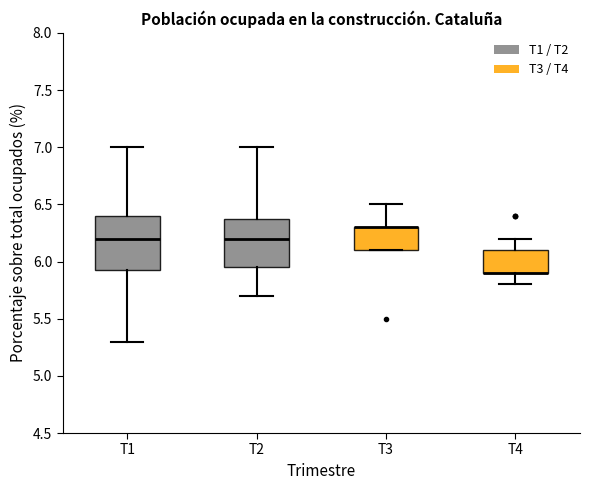

Reading left to right, transcribe this box plot: for each box, give where its median line is, the range the box spans, and where its two whiskers end, as read against the y-axis. The values are not printed on the chart, so give them approximately, as read against the axis.

T1: median 6.20, box 5.95 to 6.40, whiskers 5.30 to 7.00
T2: median 6.20, box 5.95 to 6.40, whiskers 5.70 to 7.00
T3: median 6.30 (drawn on the box's upper edge), box 6.10 to 6.30, whiskers 6.10 to 6.50
T4: median 5.90 (drawn on the box's lower edge), box 5.90 to 6.10, whiskers 5.80 to 6.20